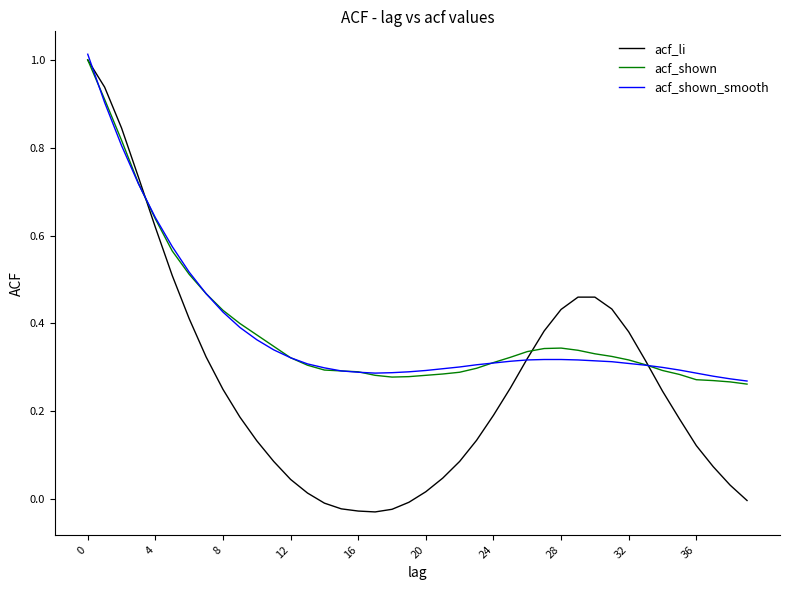

Which series has the largest range (max minus min)?

acf_li